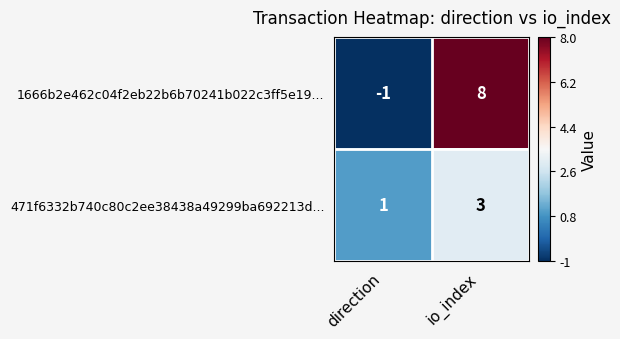

At which label is 1666b2e462c04f2eb22b6b70241b022c3ff5e19... closest to 3?

direction